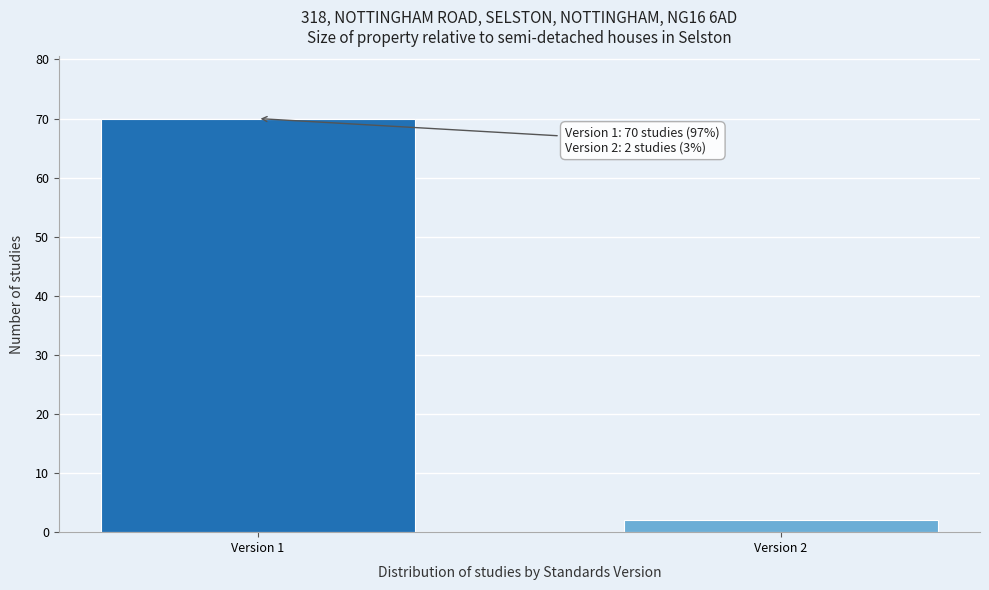

Reading left to right, extract all data points from this chart.

70	2